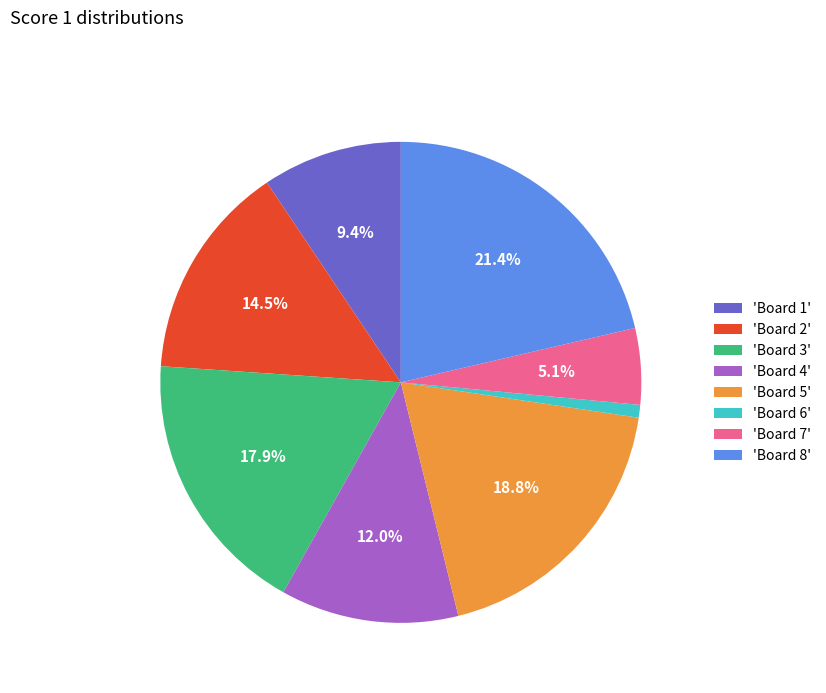

What is the smallest slice in the pie chart?

'Board 6'